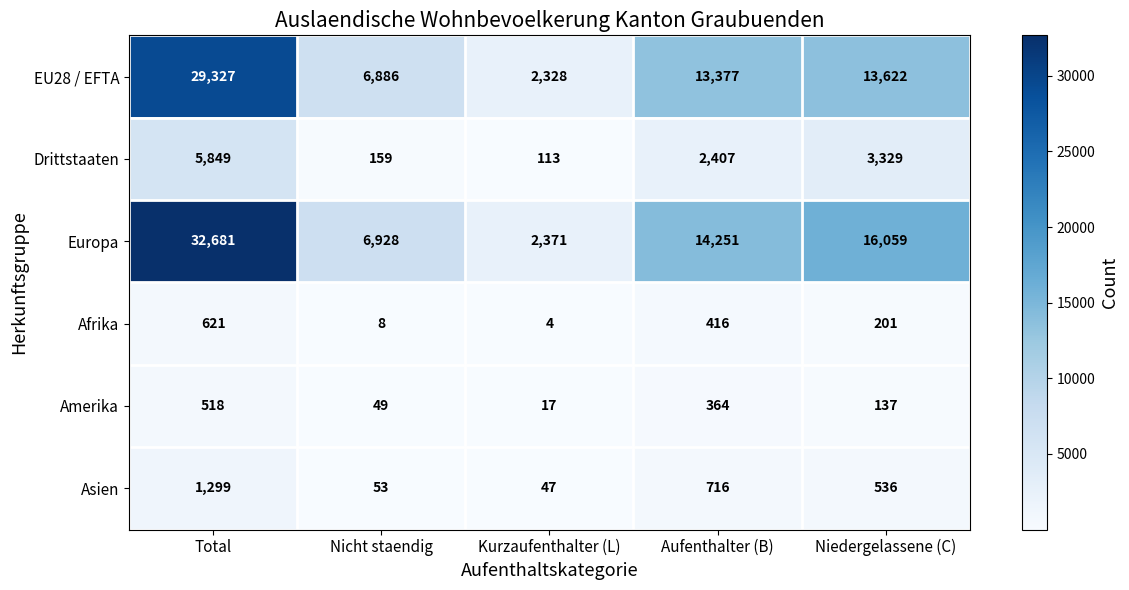

True or false: EU28 / EFTA has a value of 6886 at Nicht staendig.

True